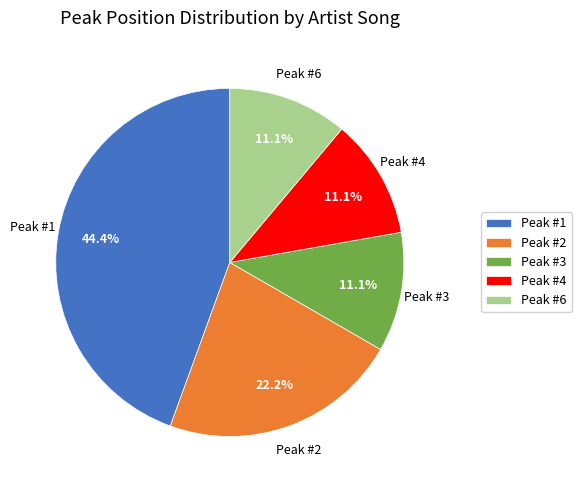

Count the number of slices in the pie.

5